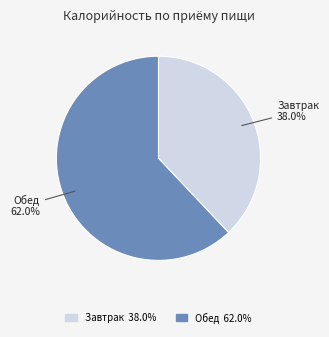

How many slices are in this pie chart?

2